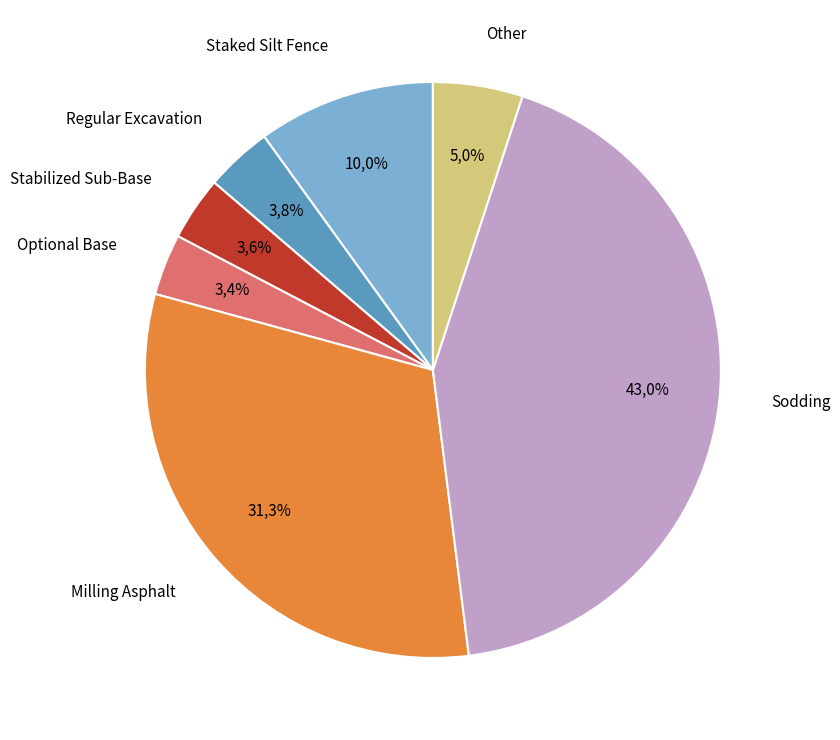

True or false: Superpave Concrete accounts for 11% of the total.

False